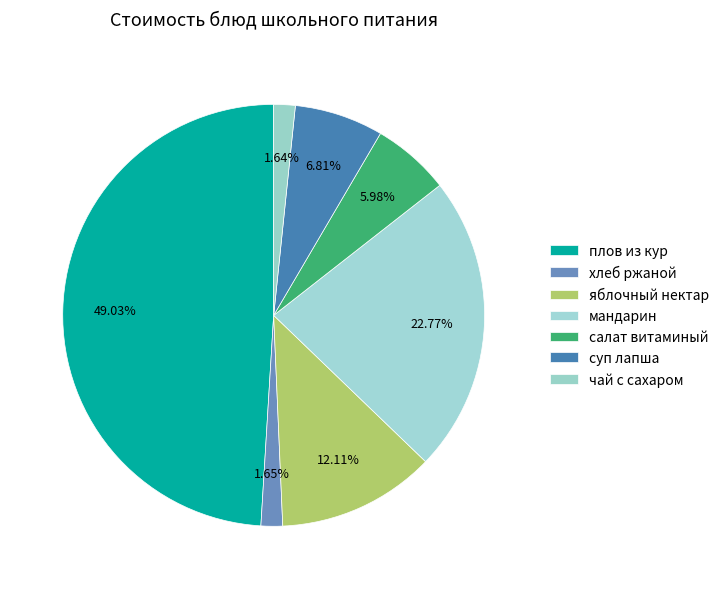

What is the largest slice in the pie chart?

плов из кур